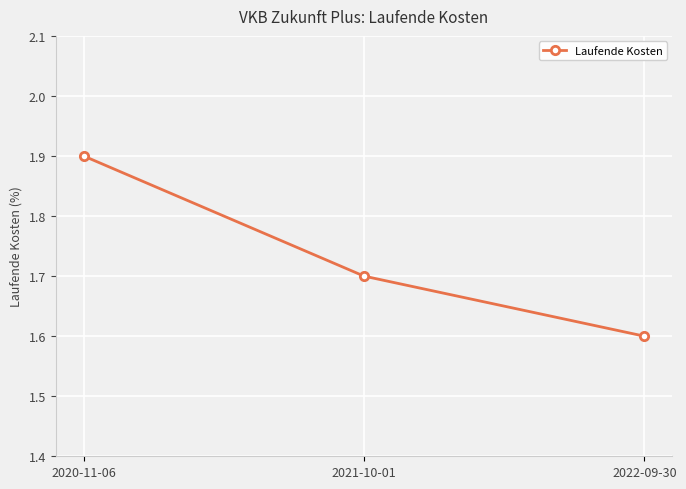

What is the difference between the values at 2021-10-01 and 2022-09-30?

0.1